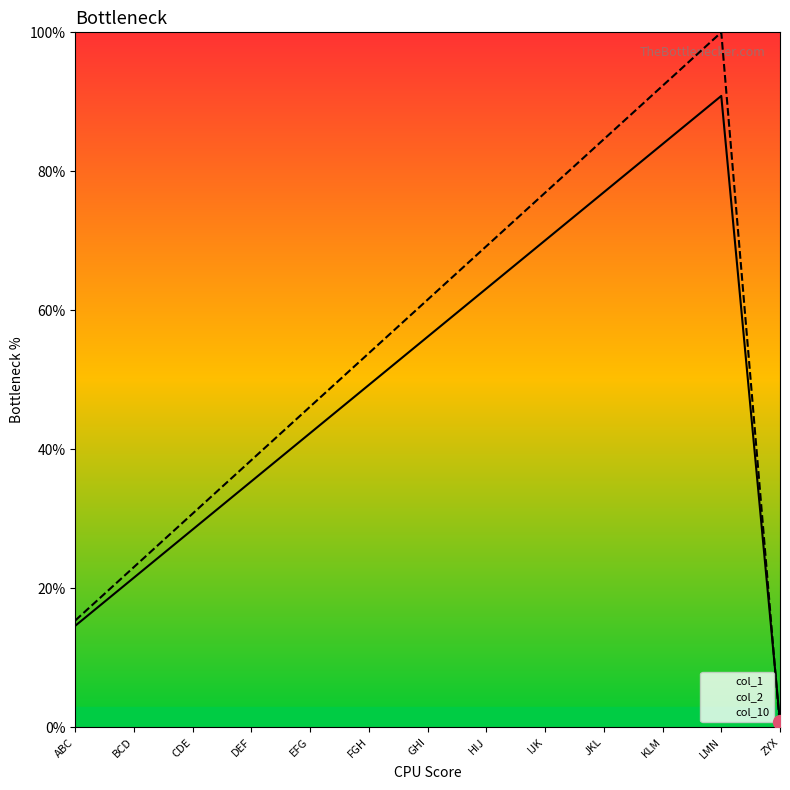

At which label does col_1 first exceed 49?

FGH